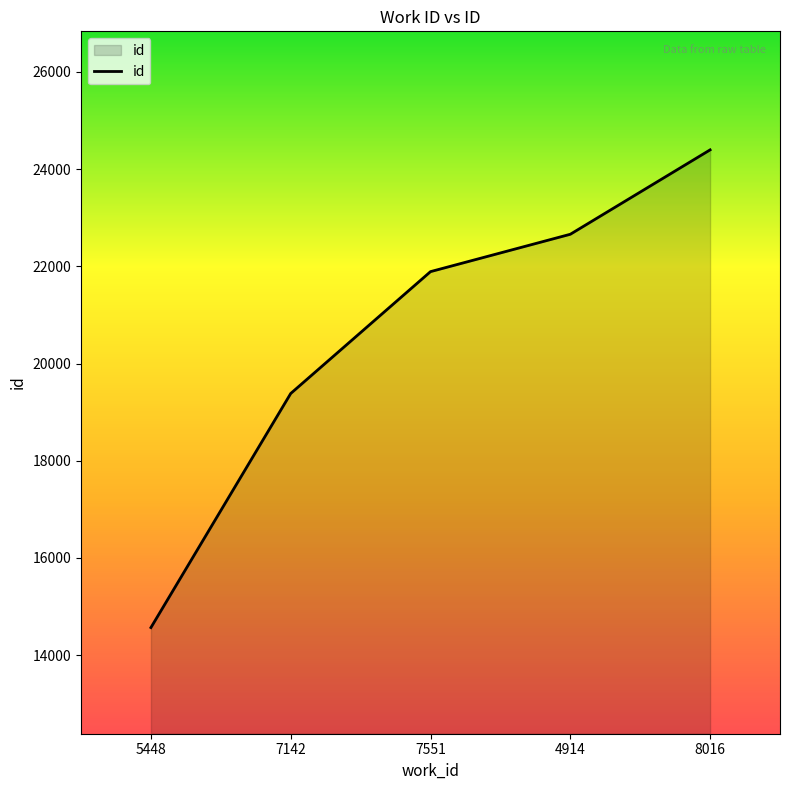

What is the sum of the values at 5448 and 4914?

37225